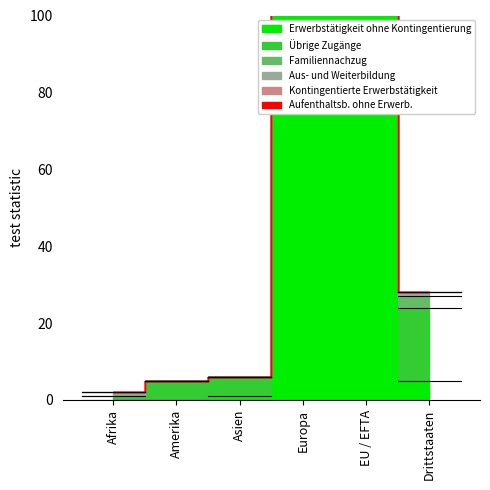

What is the spread (max minus min) of values at Asien?

5